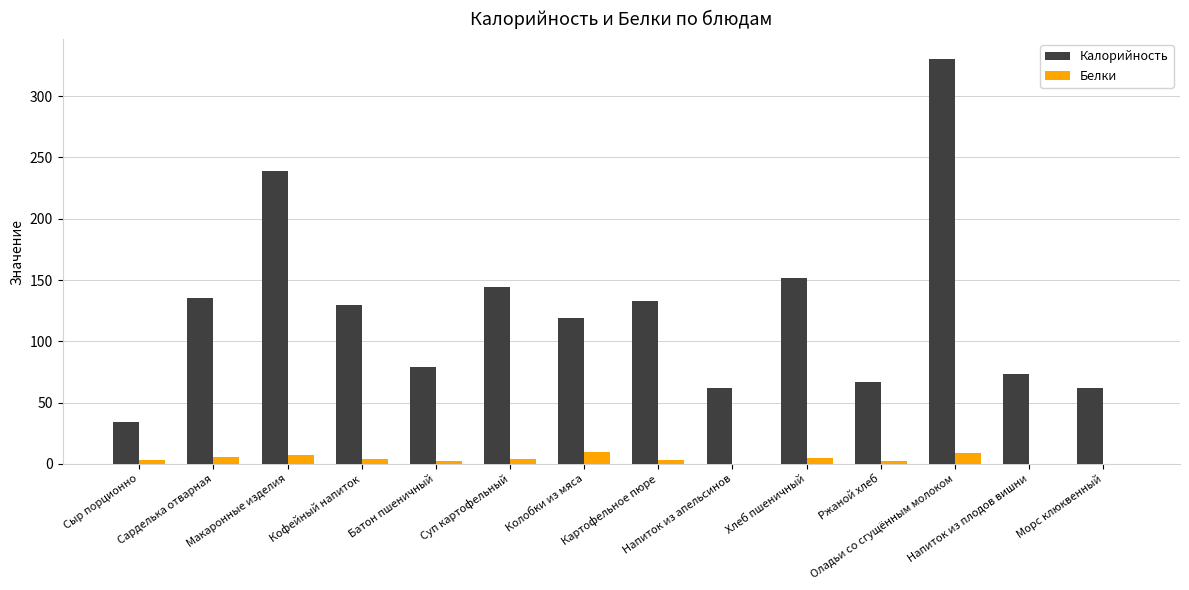

What is the sum of all Калорийность values?

1759